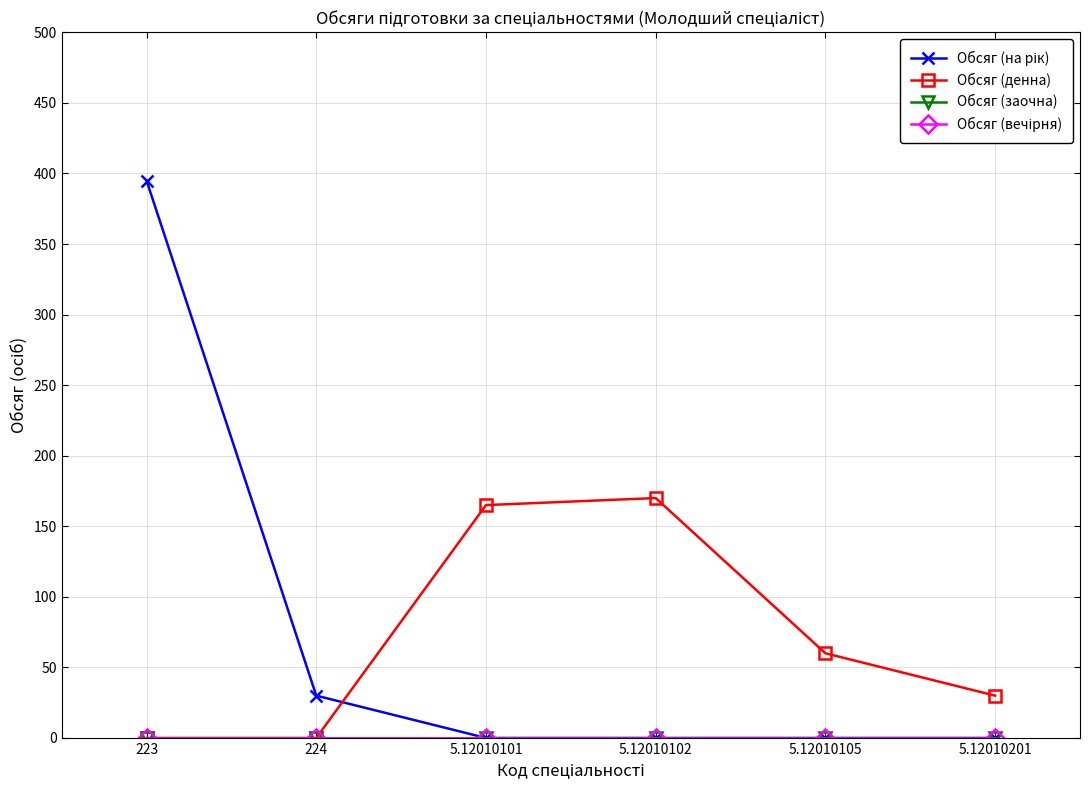

True or false: Обсяг (вечірня) has more than 1 points higher than both neighbors.

False